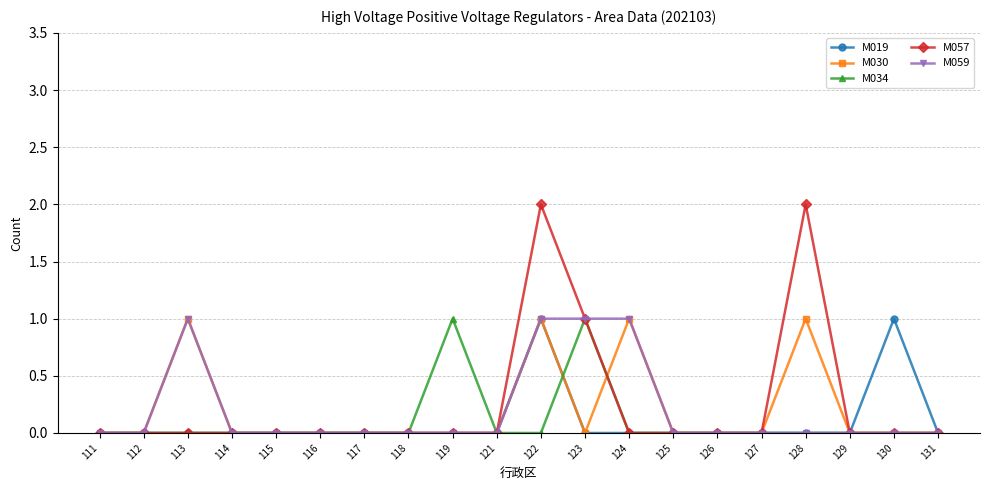

Which series has the widest spread of values?

M057